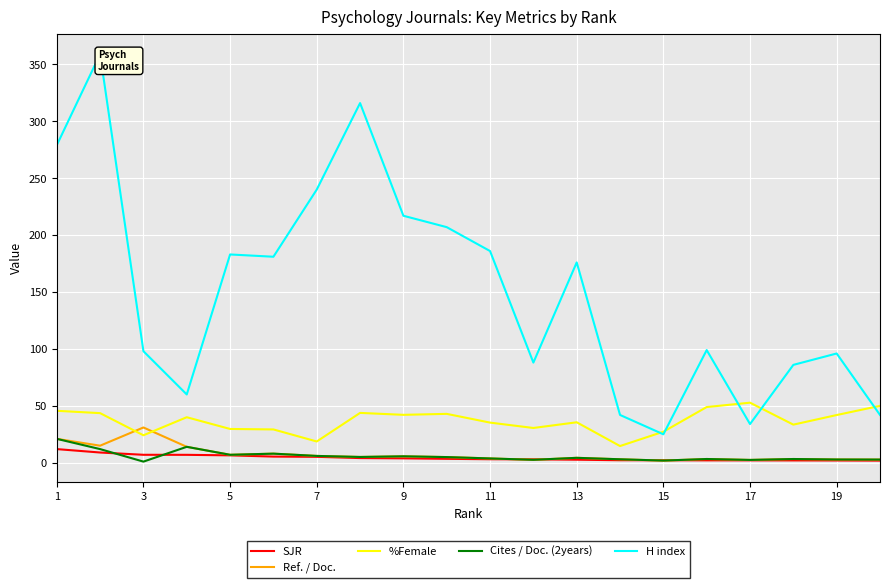

The Ref. / Doc. series shows 3.8 at 11. True or false?

True